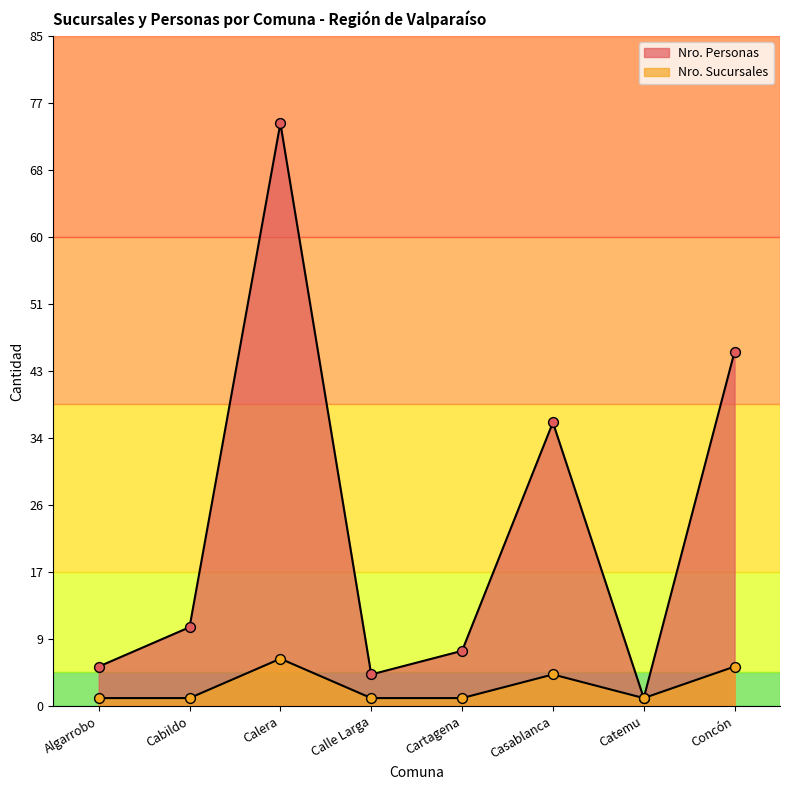

Is the value of Nro. Sucursales at Casablanca greater than the value of Nro. Personas at Casablanca?

No